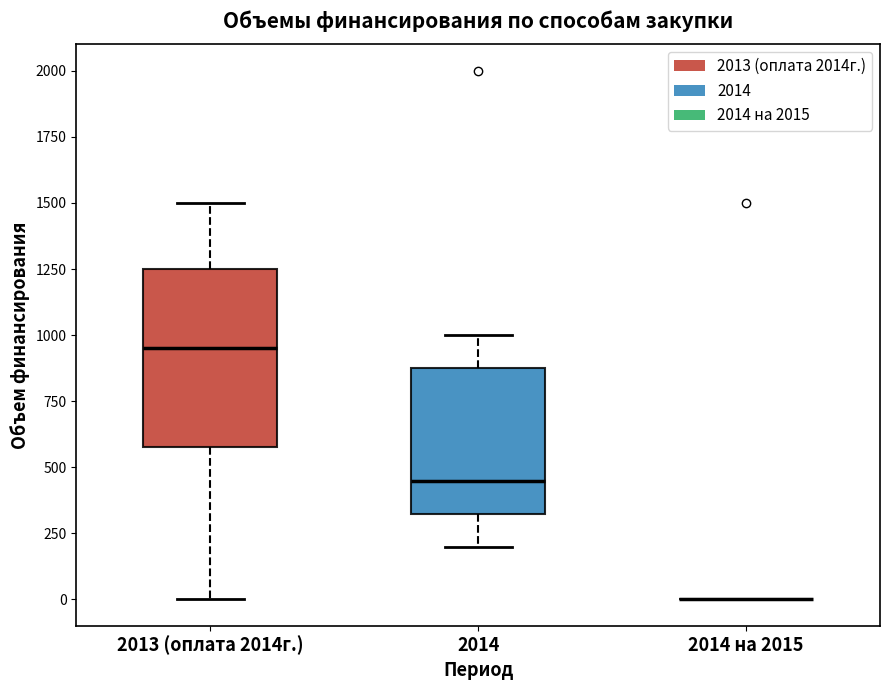

Reading left to right, transcribe this box plot: for each box, give where its median line is, the range the box spans, and where its two whiskers end, as read against the y-axis. The values are not printed on the chart, so give them approximately, as read against the axis.

2013 (оплата 2014г.): median 950, box 600 to 1250, whiskers 0 to 1500
2014: median 450, box 350 to 900, whiskers 200 to 1000
2014 на 2015: box collapsed to a line at 0, whiskers 0 to 0